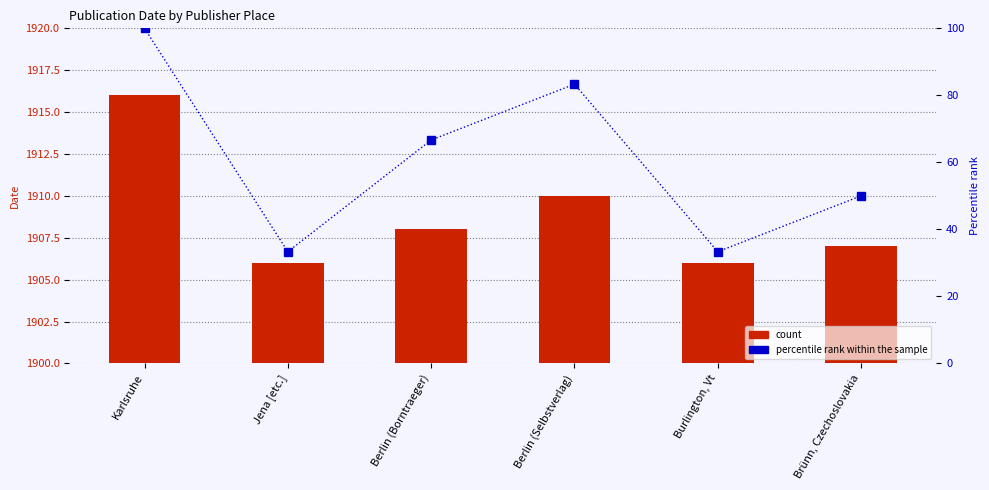

The count series shows 2579.5 at Burlington, Vt. True or false?

False